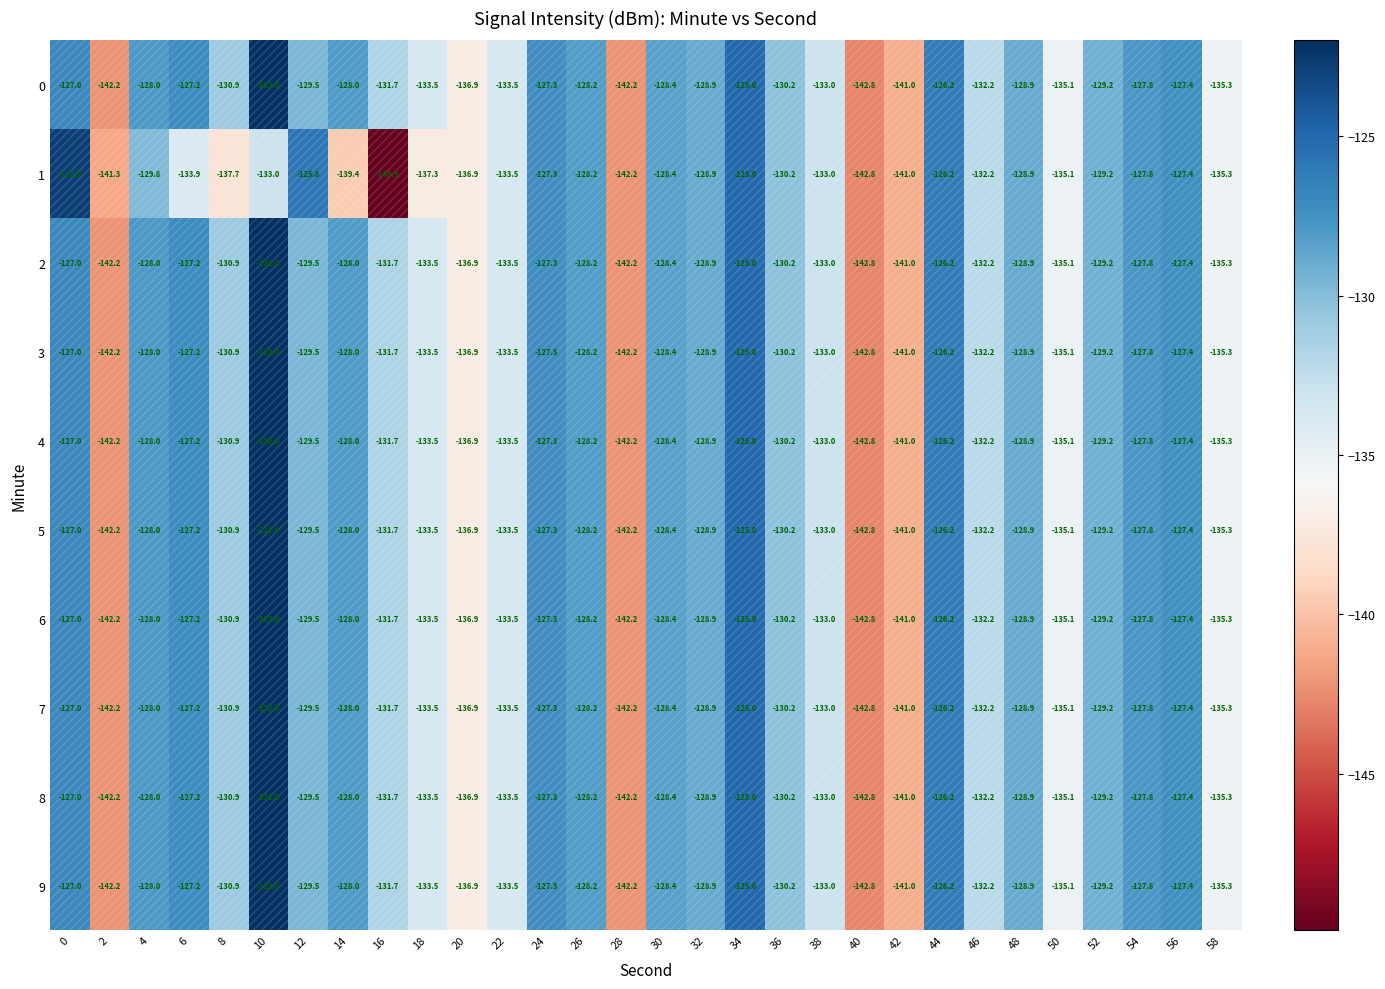

At which label is 8 closest to -132?

46